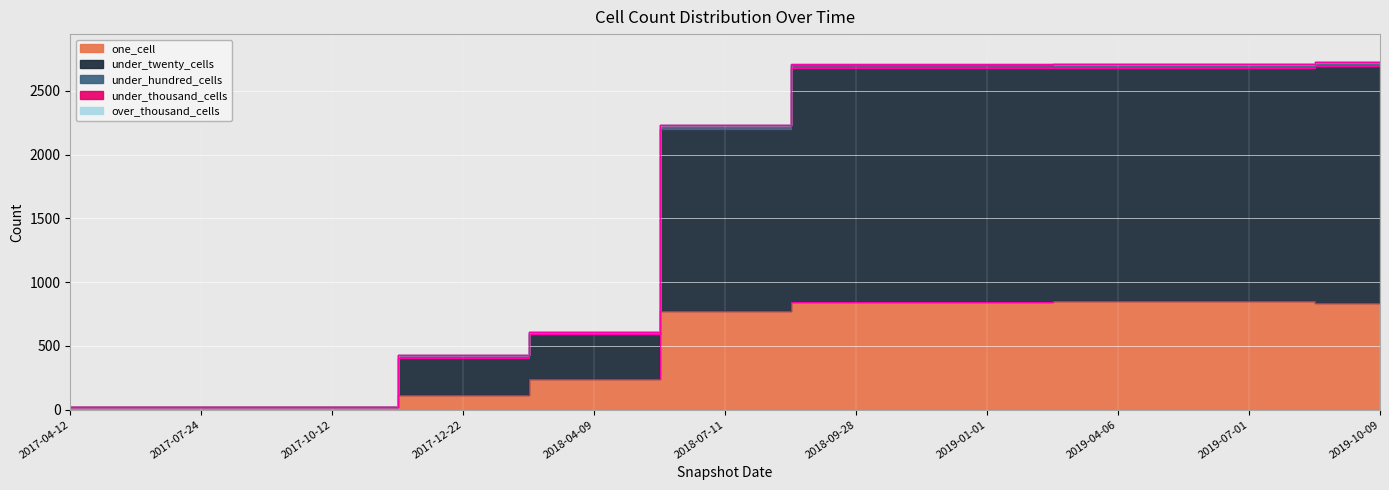

What is the label of the 8th point from the left?

2019-01-01